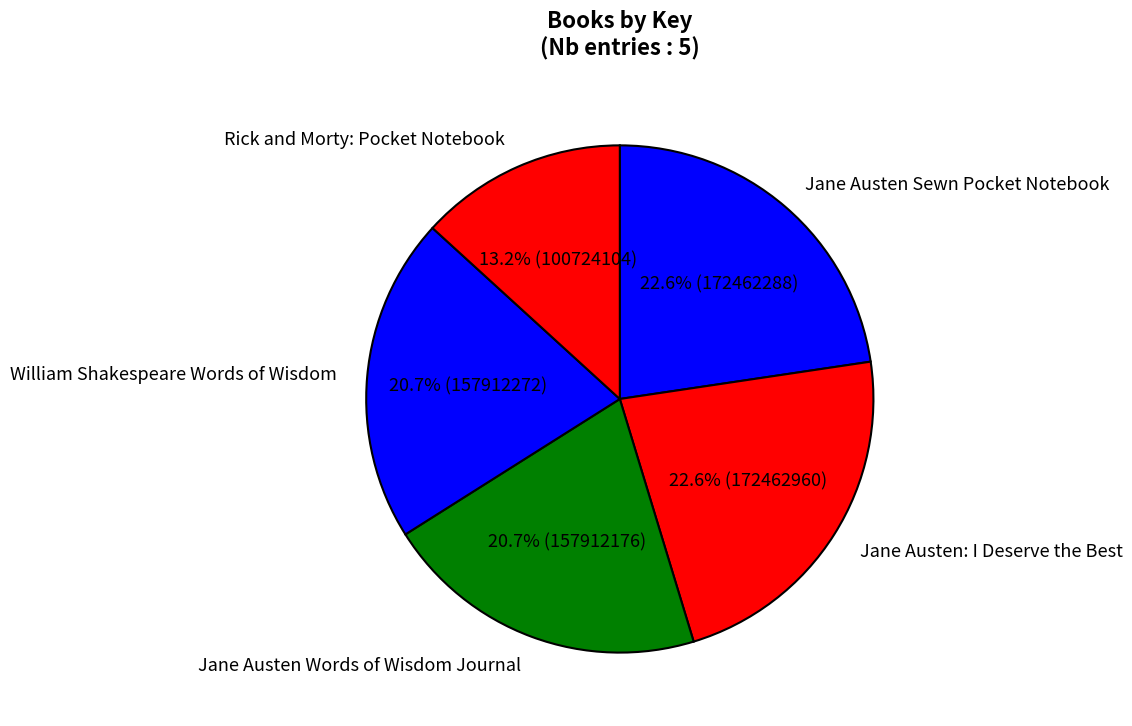

Does any single category account for the majority?

No